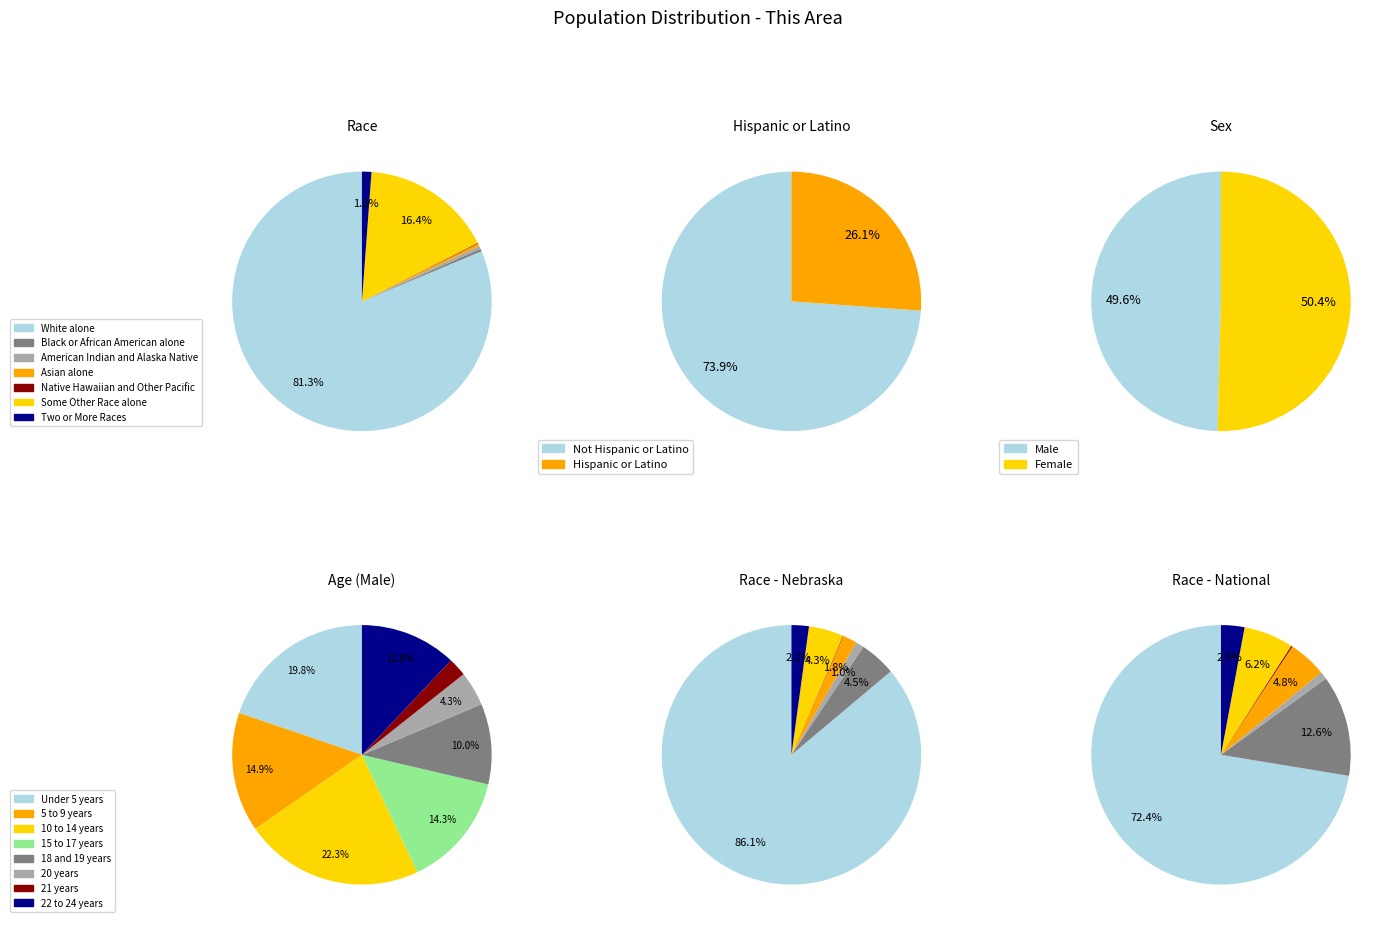

Count the number of slices in the pie.

7